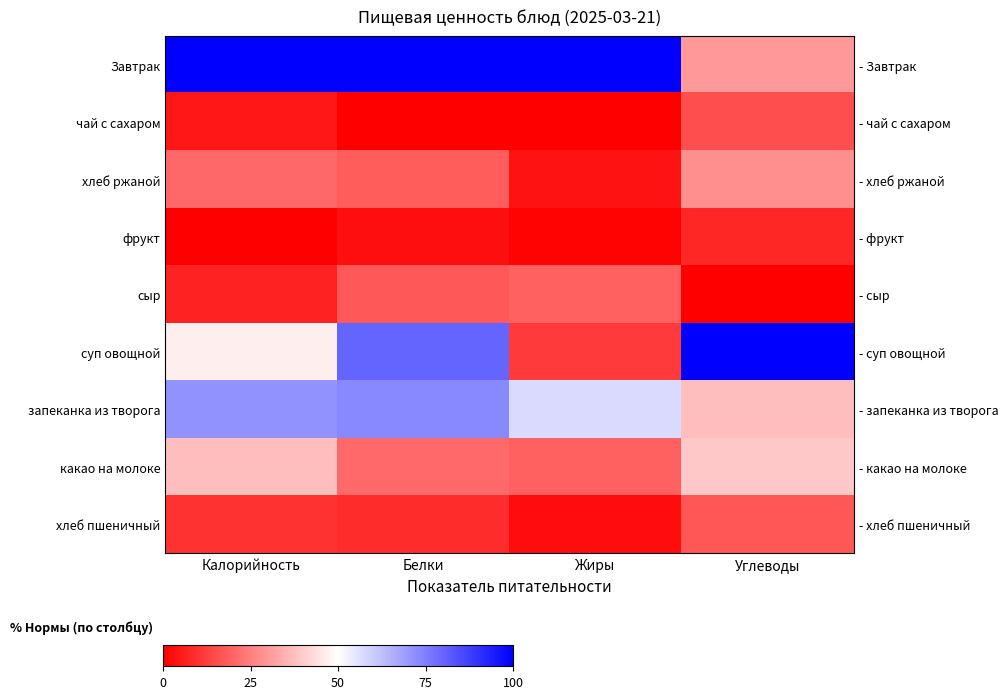

What is the maximum value for хлеб пшеничный?

17.1